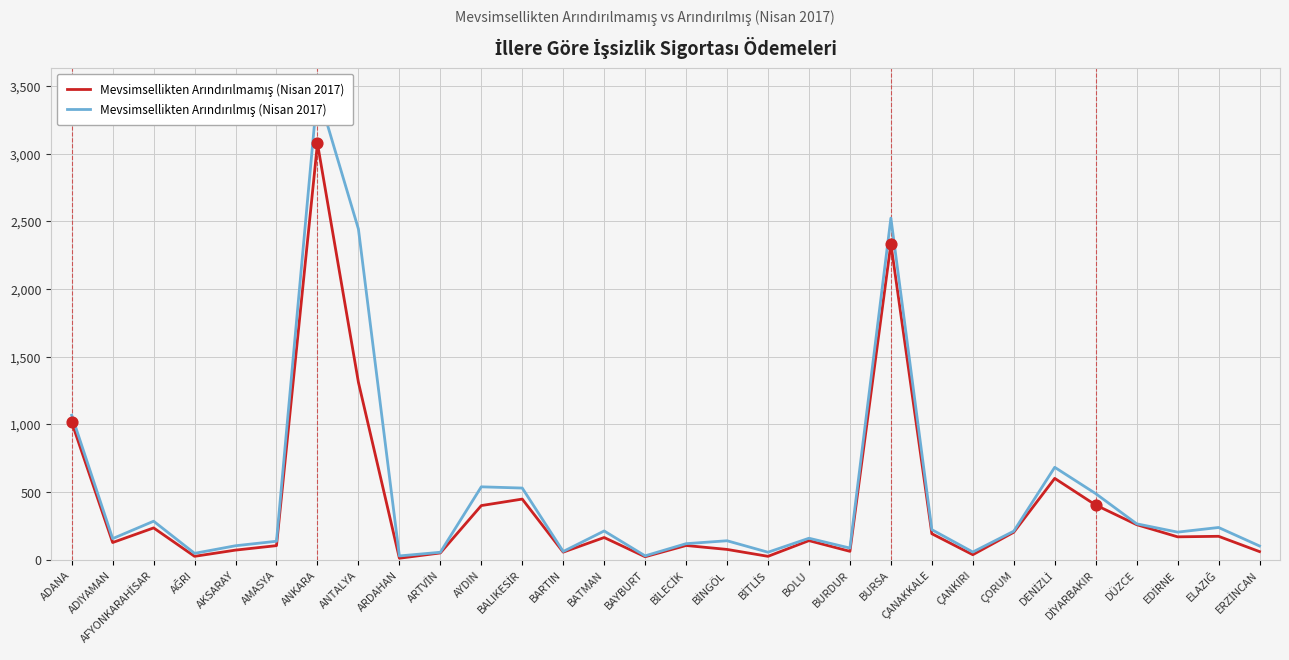

At which category is the sum across all series the highest?

ANKARA